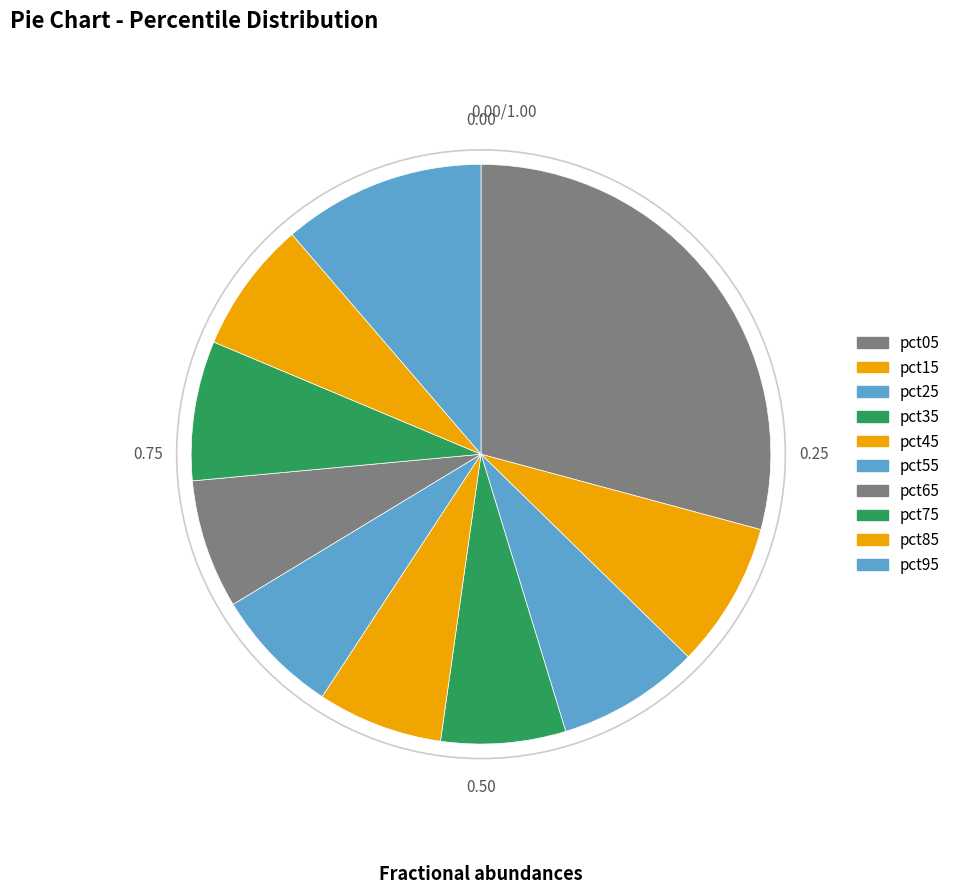

How many segments does this pie chart have?

10